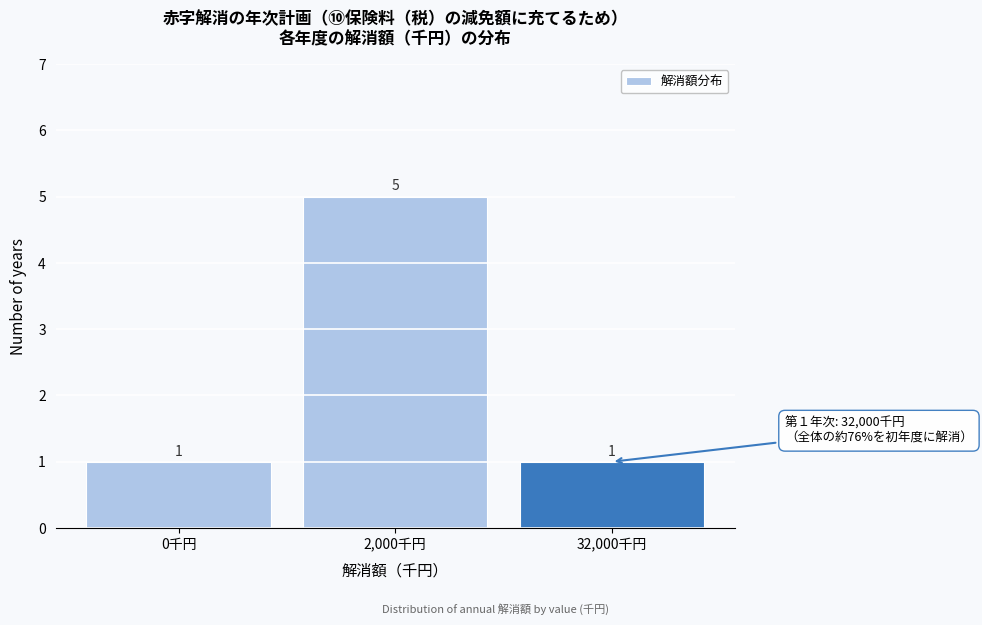

Reading left to right, list all the values displayed in this chart.

0千円=1	2,000千円=5	32,000千円=1